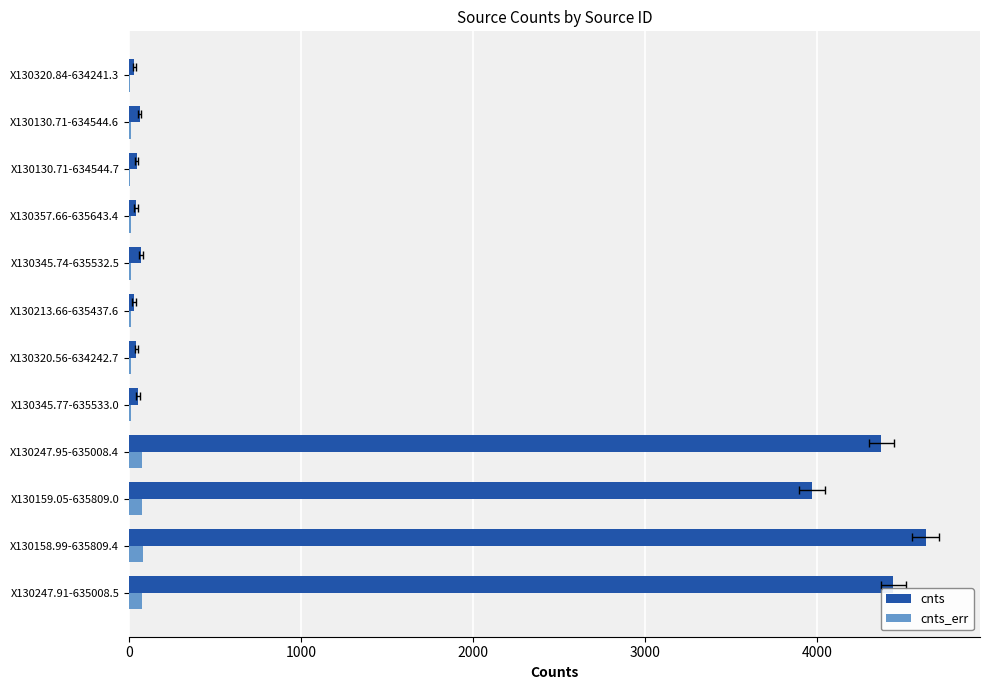

The cnts series shows 4445.3 at X130247.91-635008.5. True or false?

True